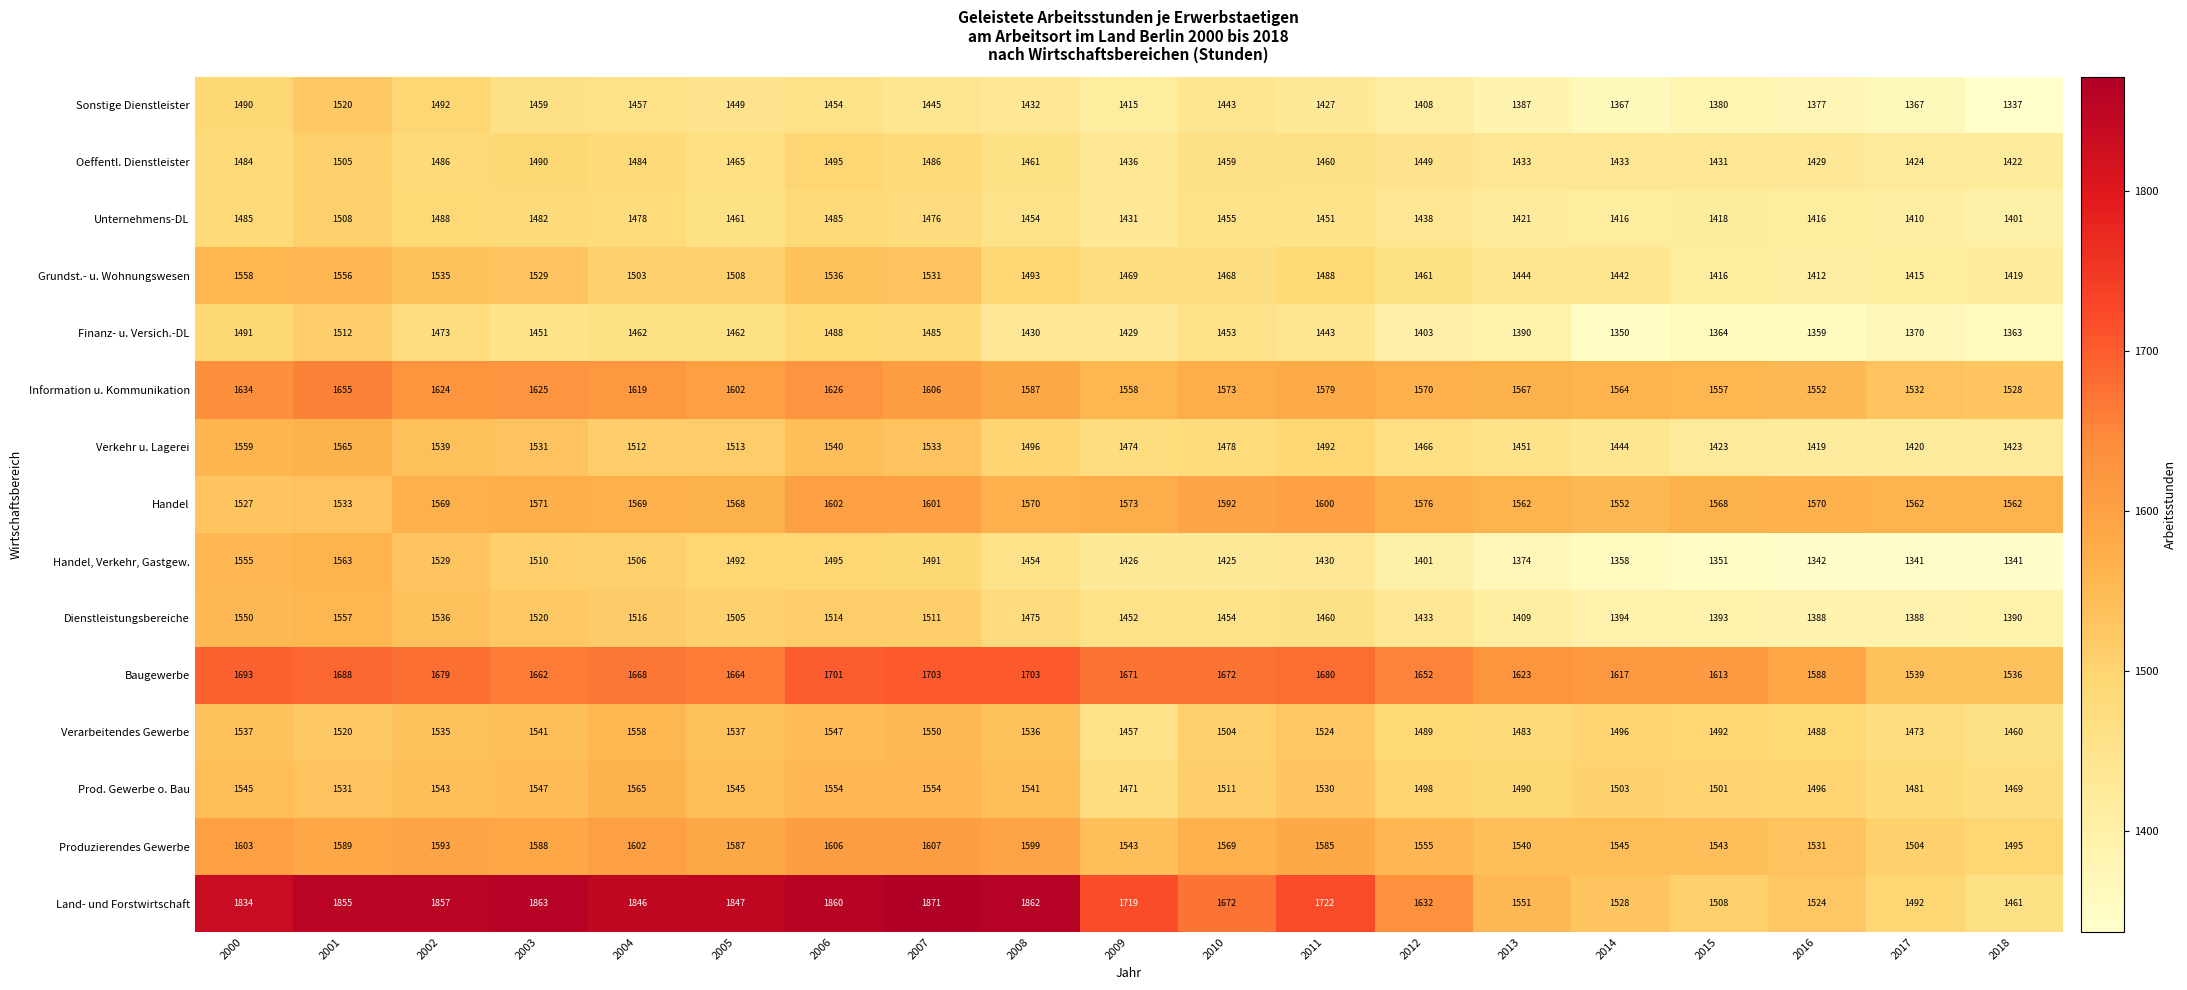

What is the greatest value displayed?

1871